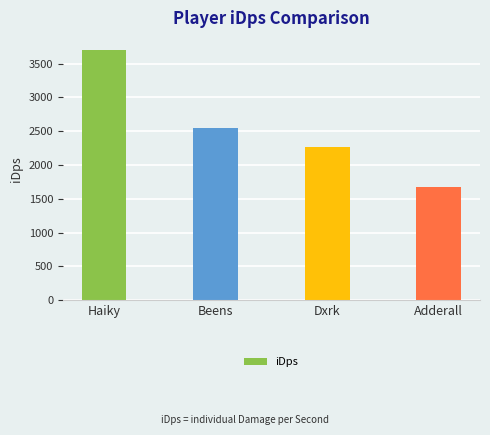

What is the label of the 4th bar from the right?

Haiky